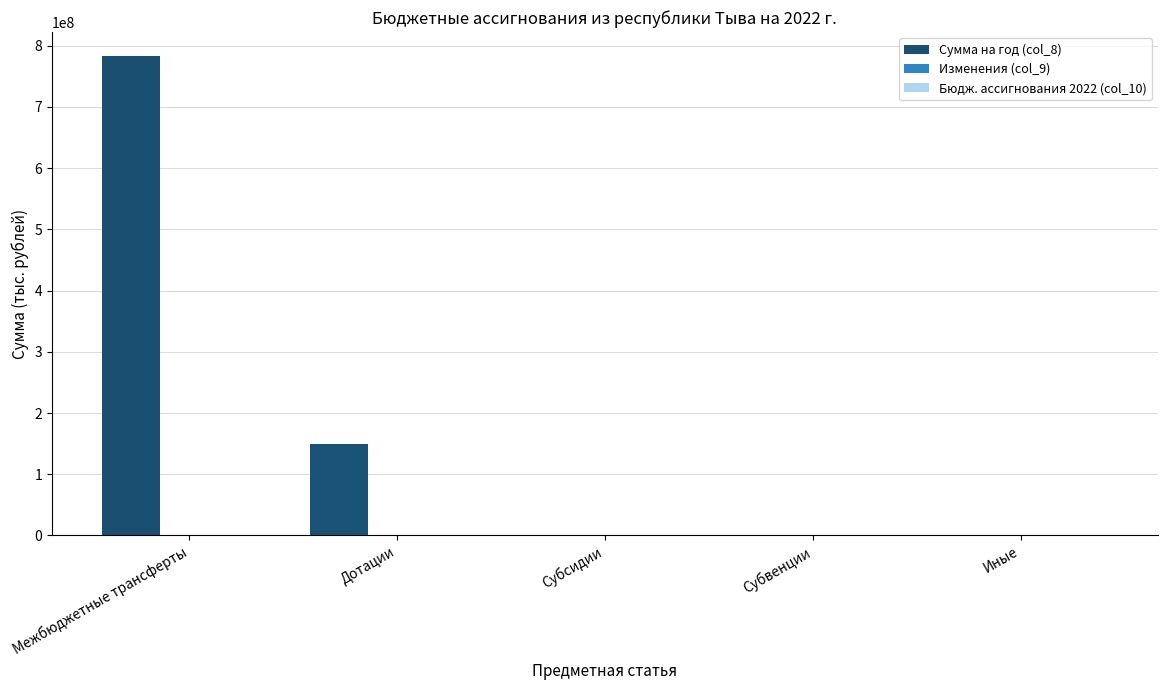

What is the maximum value for Сумма на год (col_8)?

783154931.6